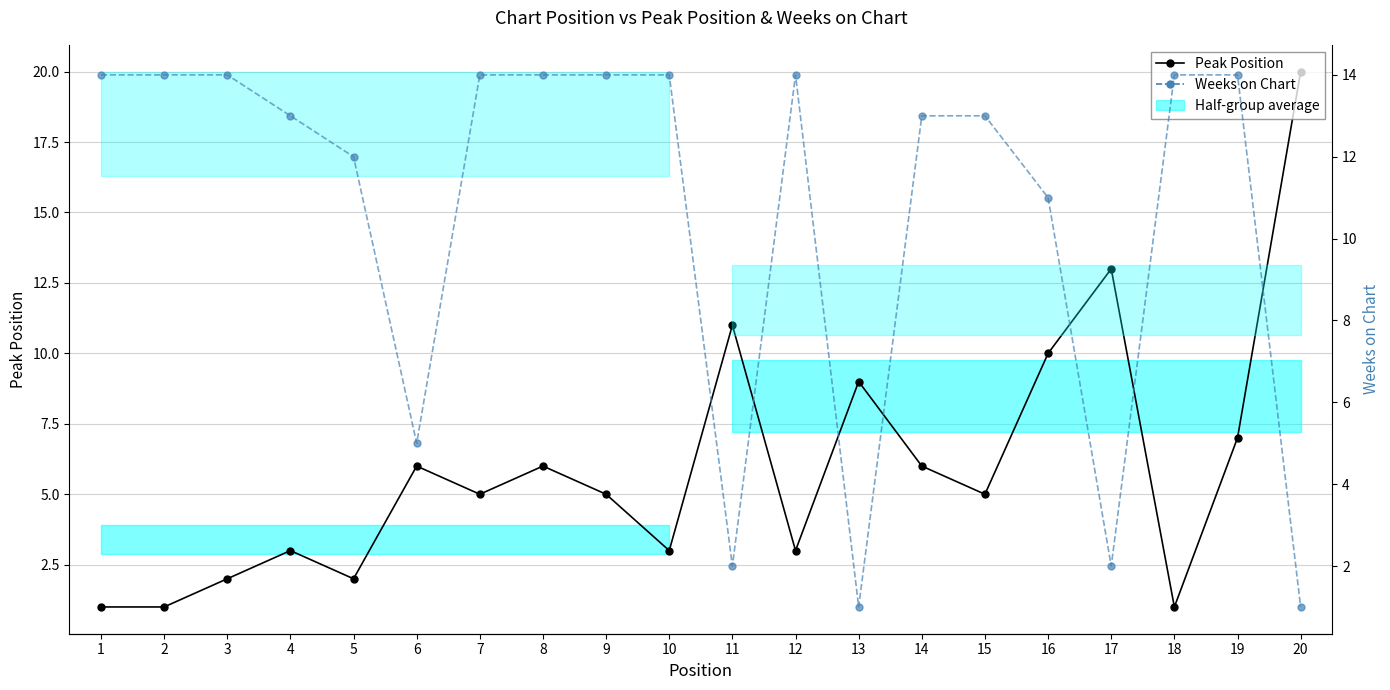

Which has a higher value, 20 or 2?

20